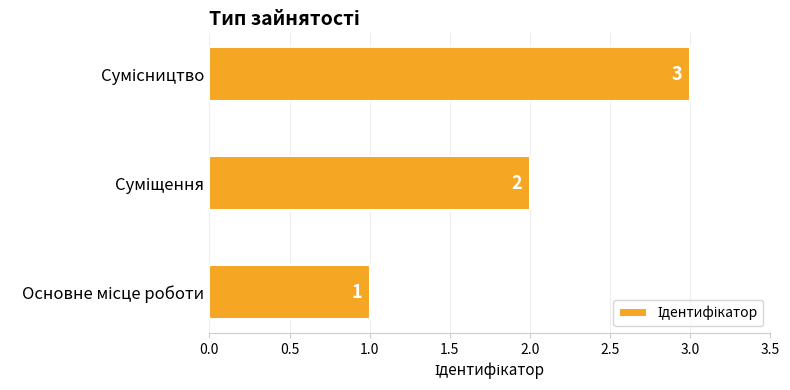

How many values are below 2?

1